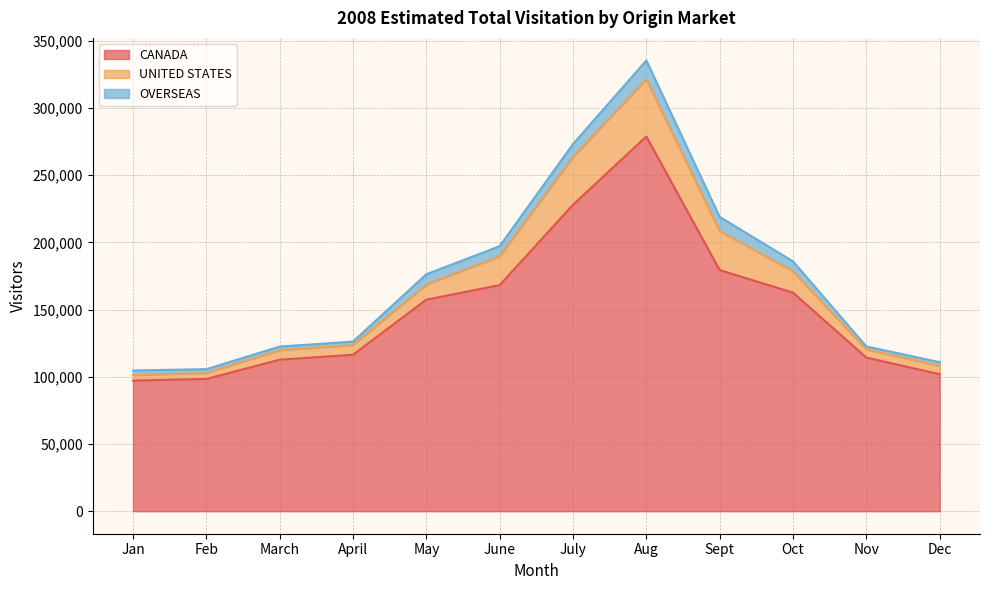

Is it true that UNITED STATES equals 322336 at Sept?

False